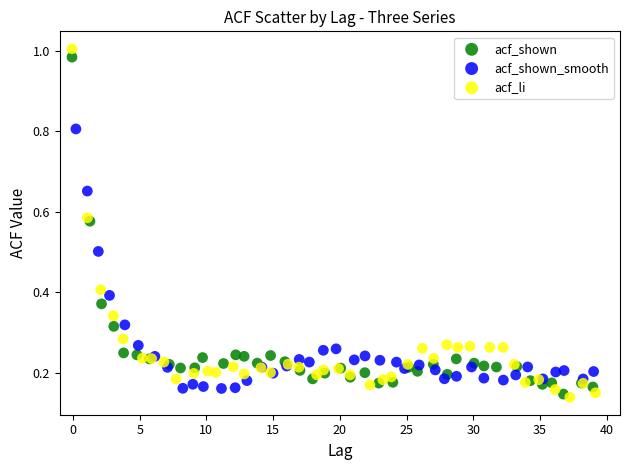

Which series has the largest Y range (max minus min)?

acf_li